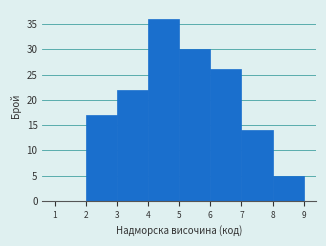

Reading left to right, list every bar in this chart as the range it spans on the x-axis followed by its height. The values are not printed on the chart, so give them approximately, as read against the axis.

1 to 2: 0
2 to 3: 17
3 to 4: 22
4 to 5: 36
5 to 6: 30
6 to 7: 26
7 to 8: 14
8 to 9: 5